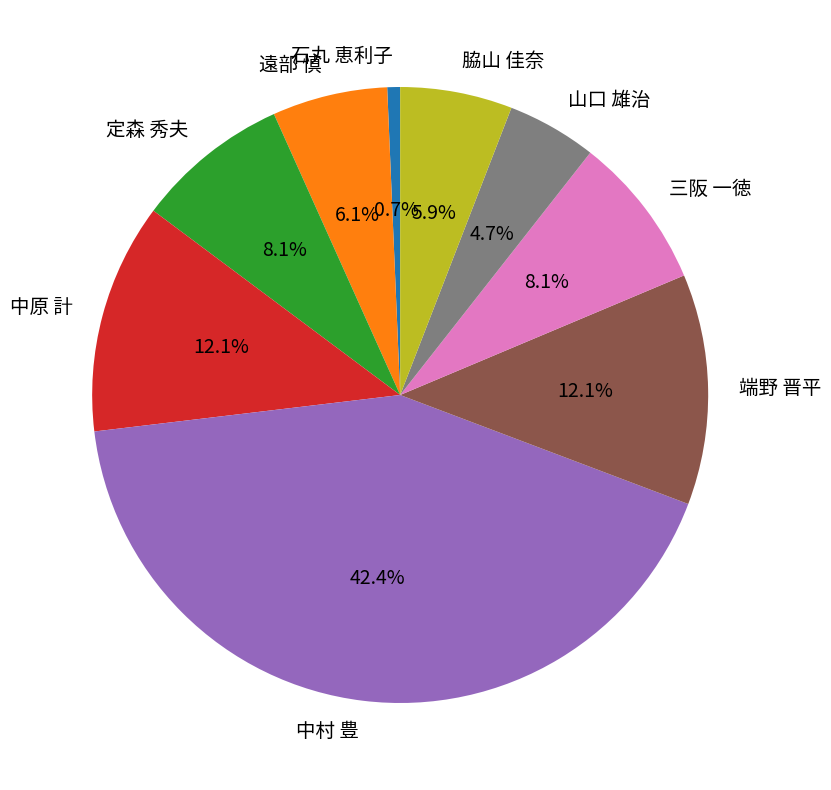

Is the sum of 山口 雄治 and 脇山 佳奈 greater than half?

No